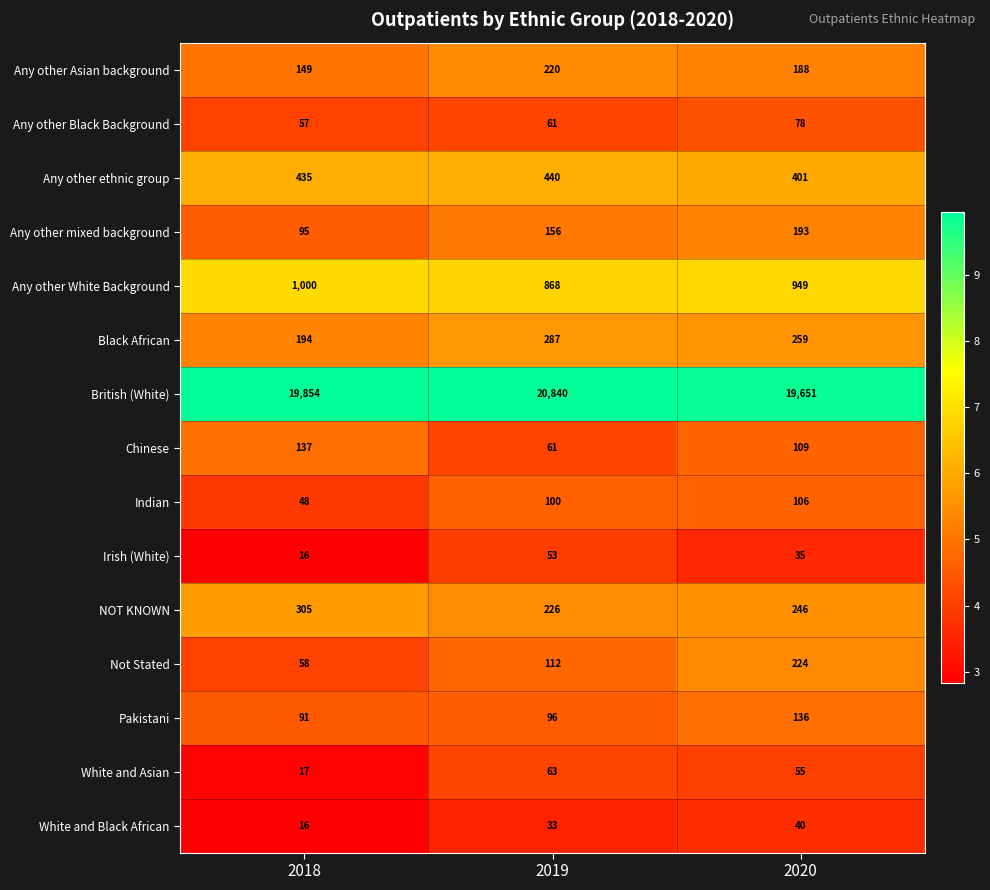

Which series changed the most between 2019 and 2020?

British (White)